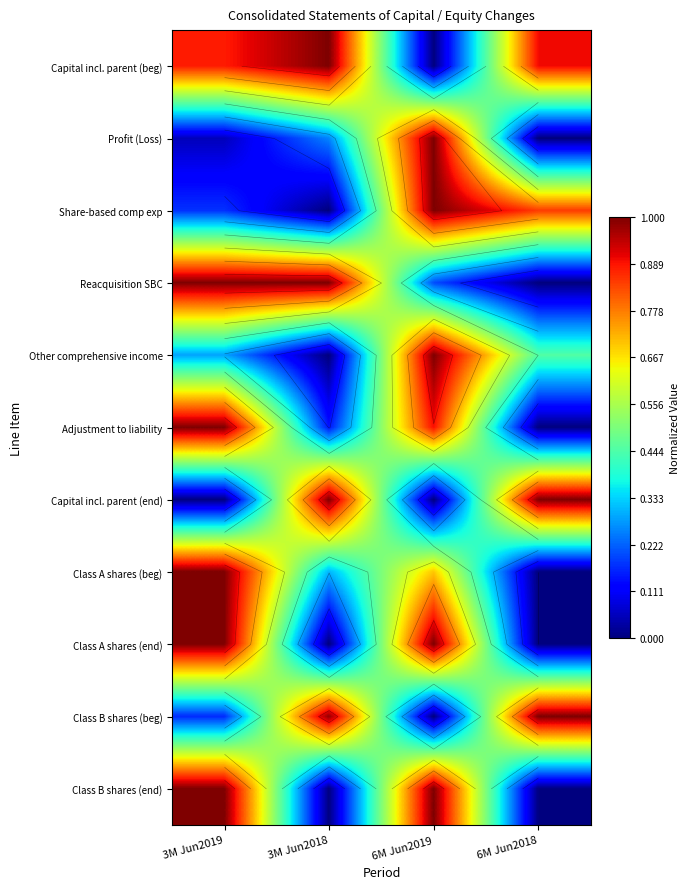

Is it true that Share-based comp exp equals 0.0 at 3M Jun2018?

True